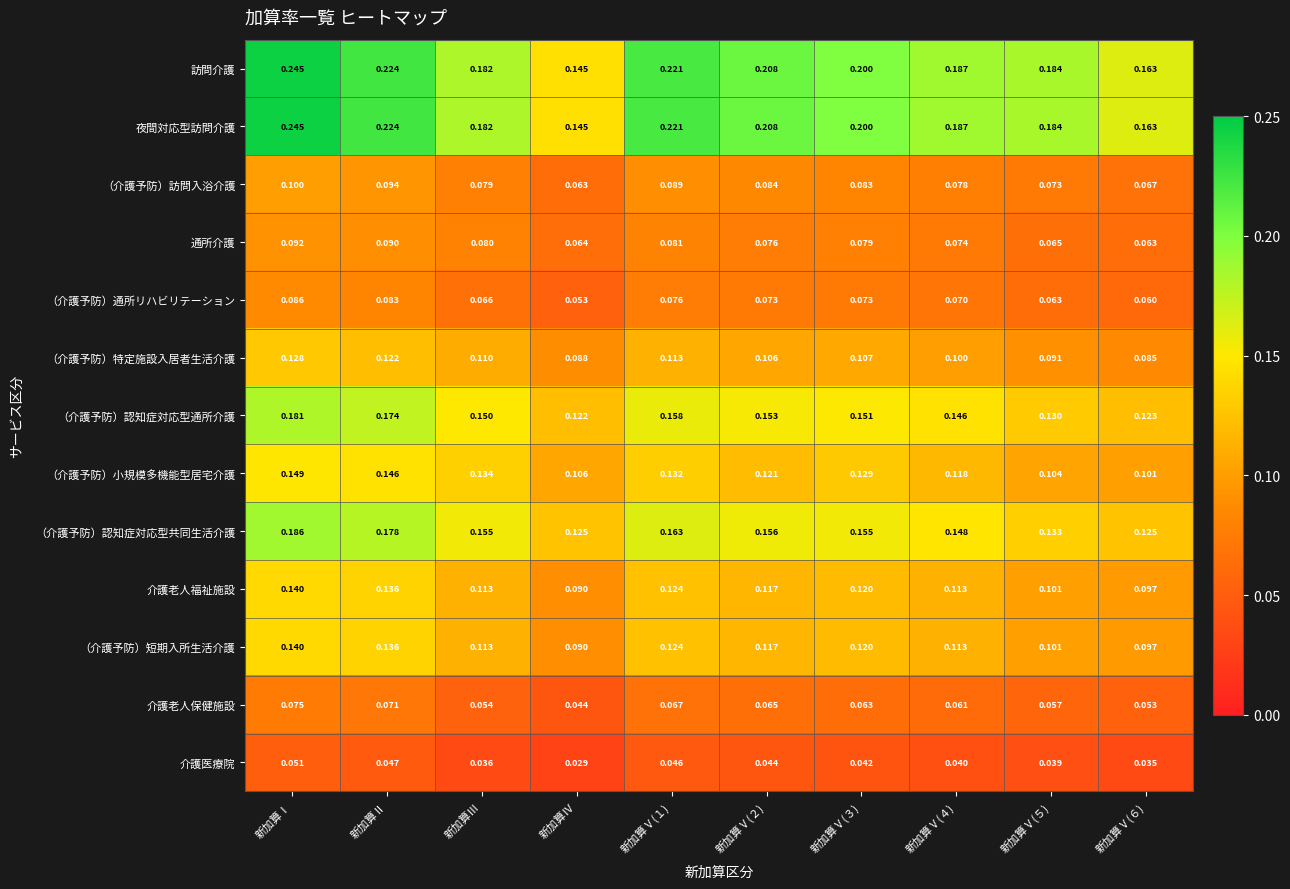

What is the total value across all series at 新加算Ⅰ?

1.8